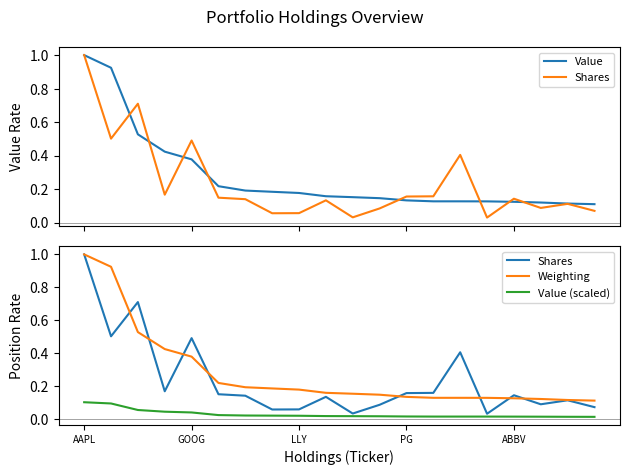

What are all the series names shown in the legend?

Value, Shares, Weighting, Value (scaled)